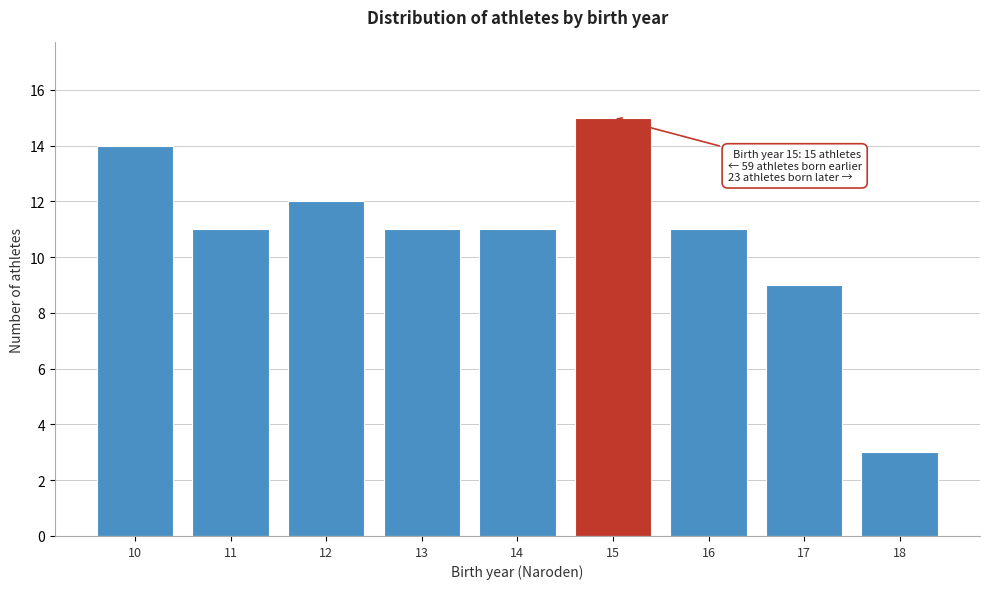

Reading left to right, what are all the values shown in this chart?

14	11	12	11	11	15	11	9	3